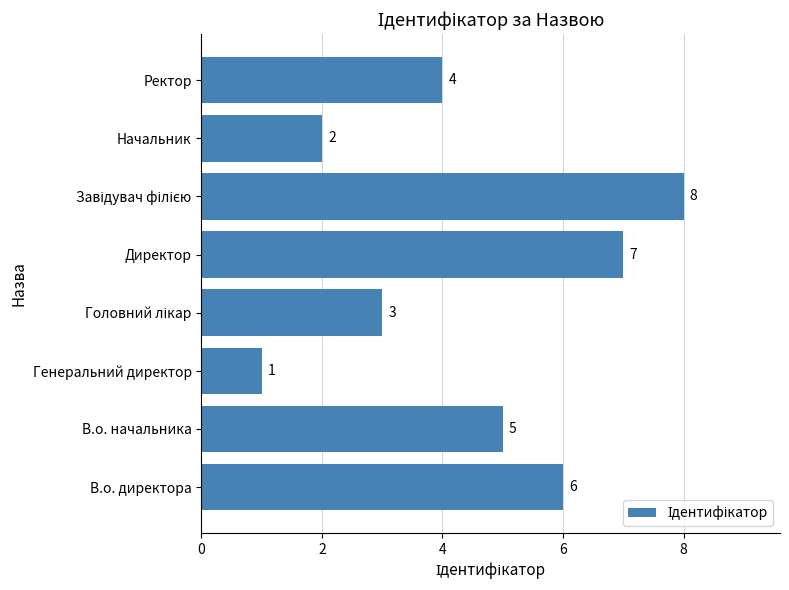

What is the smallest value displayed?

1